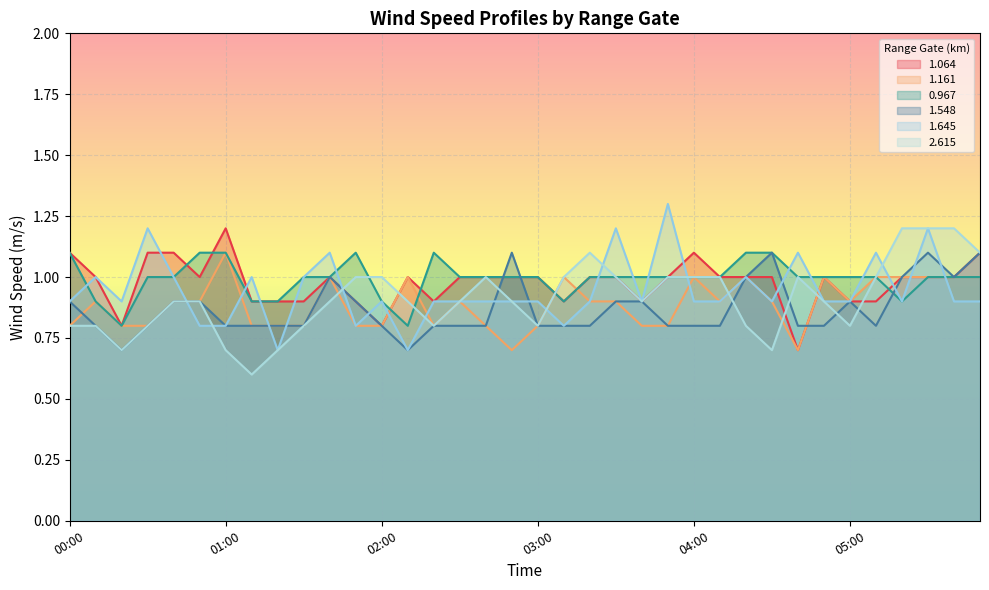

Which category has the lowest value in the 1.548 series?

00:20